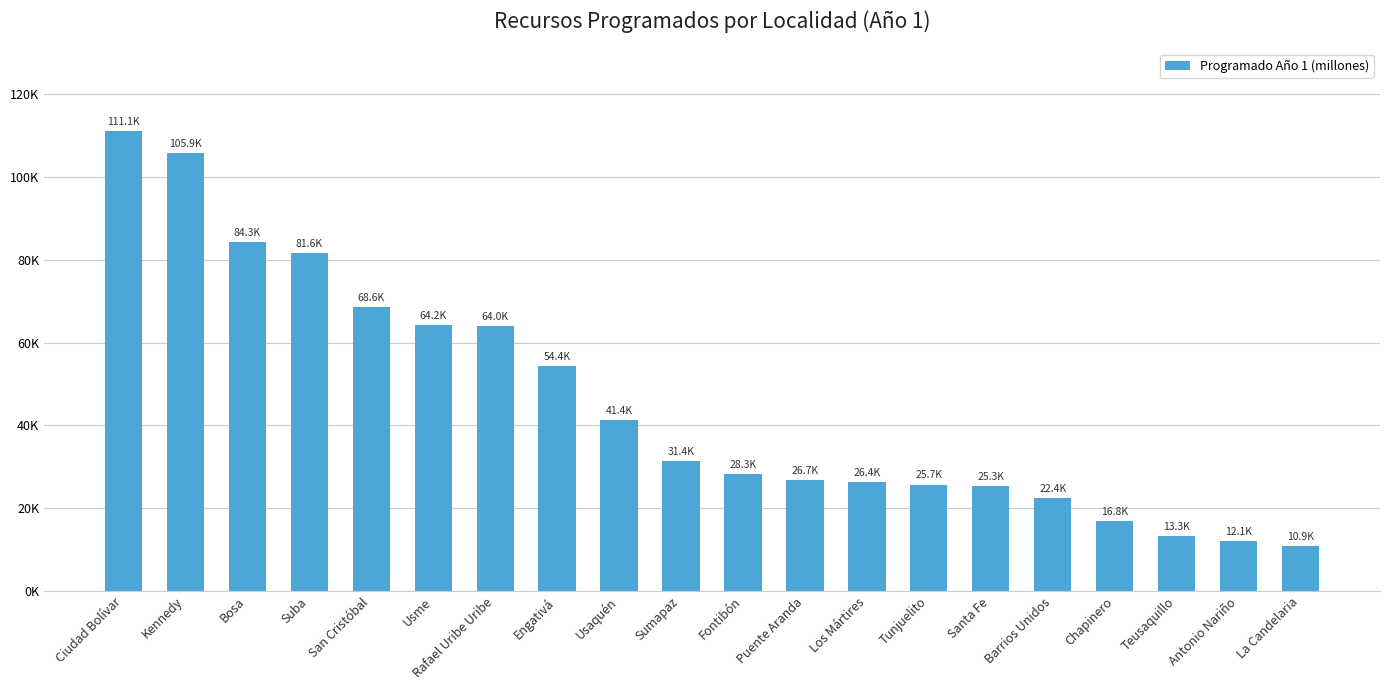

What is the smallest value displayed?

10868.2